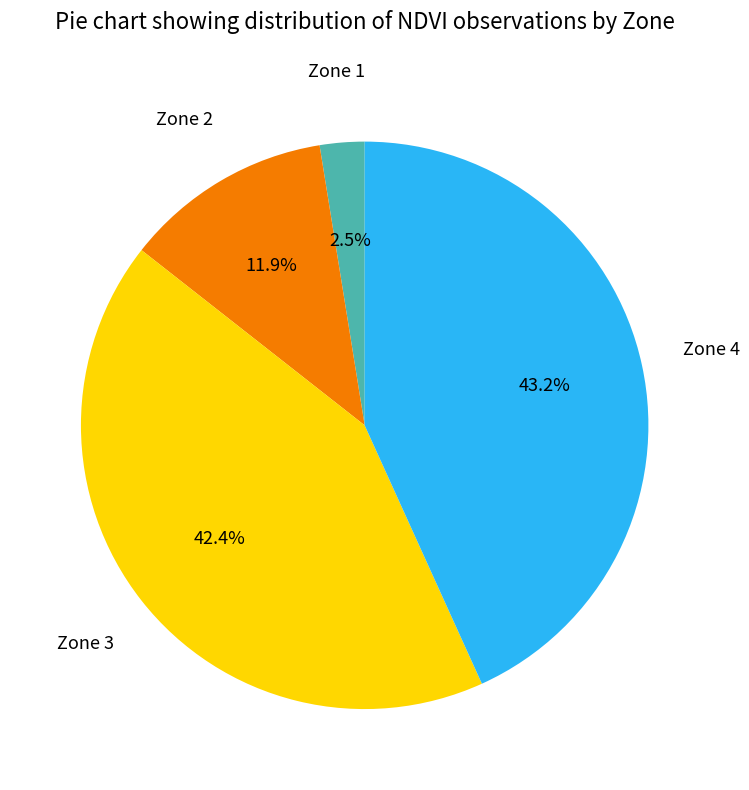

Is there any slice that represents more than half of the pie?

No